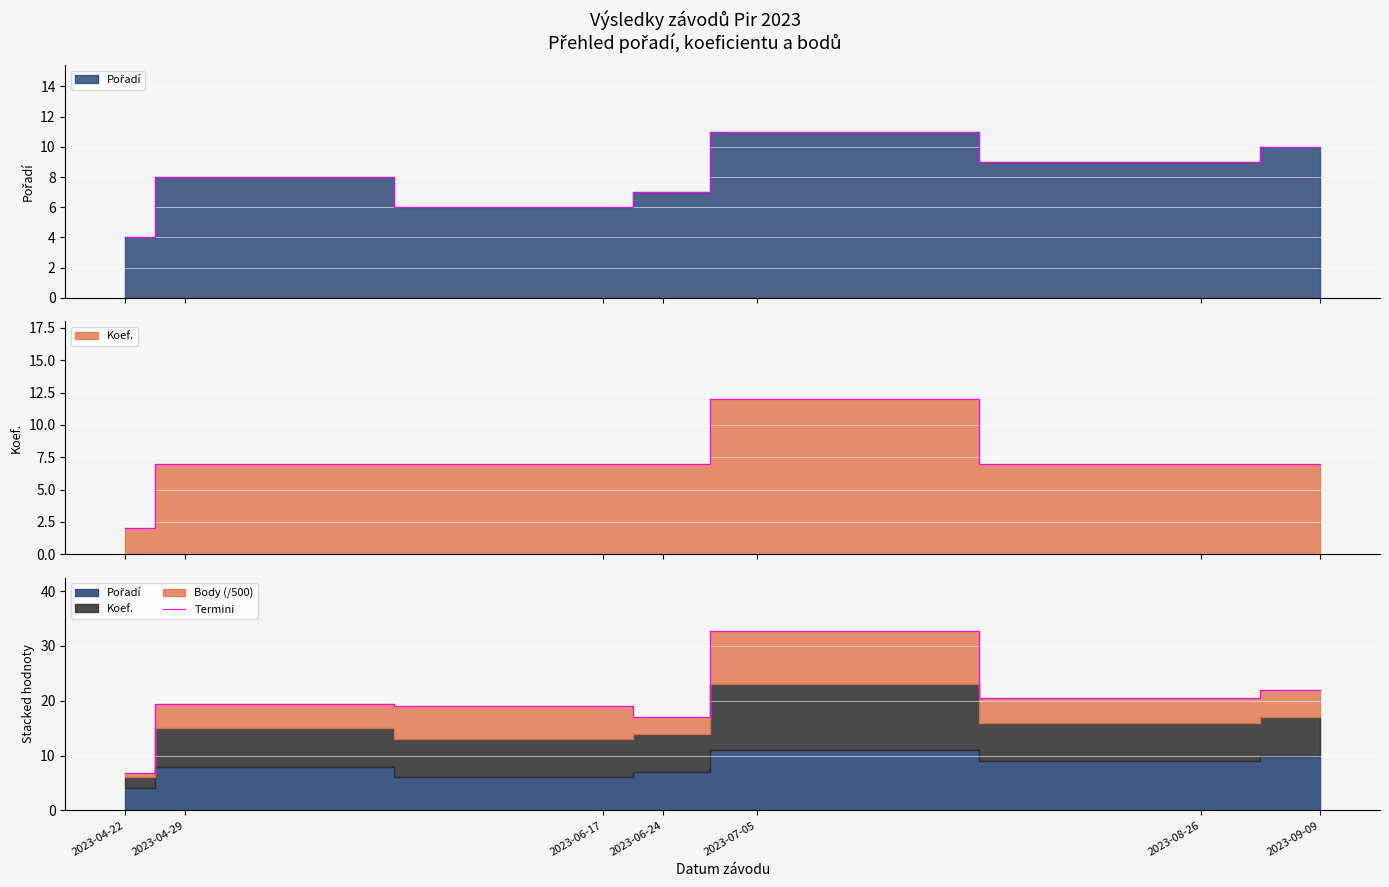

What is the difference between the values at 2023-09-09 and 2023-07-05?

10.7